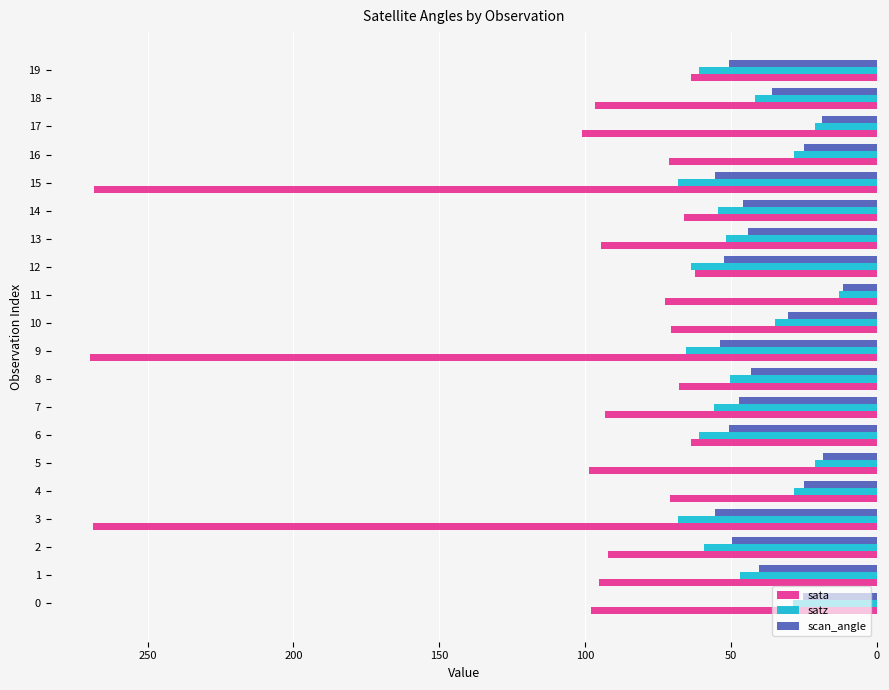

What is the difference between the maximum and second lowest values in the satz series?

47.1